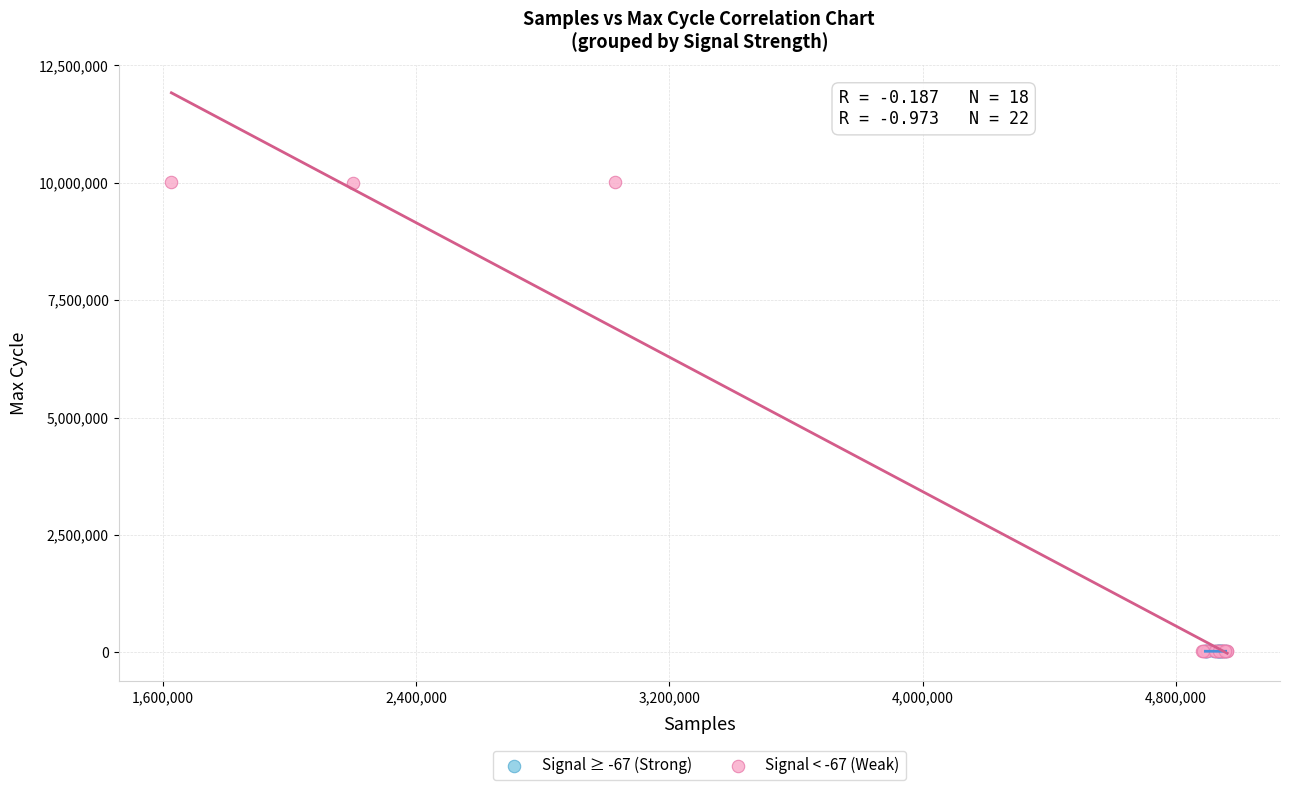

Which series contains the highest Y value?

Signal < -67 (Weak)